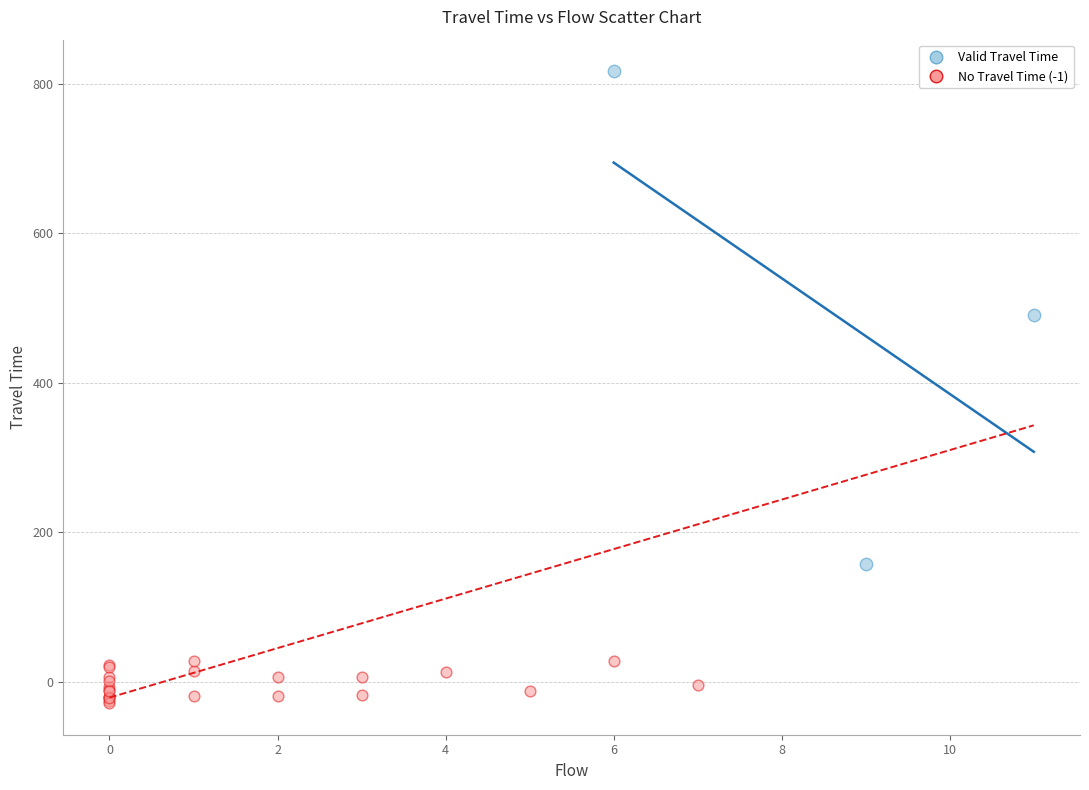

What are all the series names shown in the legend?

Valid Travel Time, No Travel Time (-1)